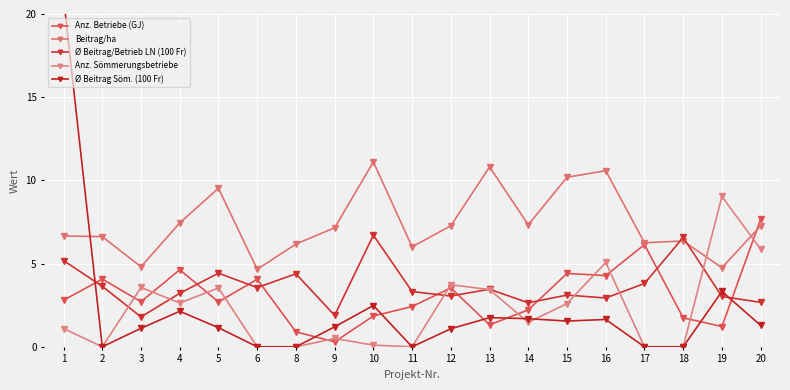

How many data points does each series have?

19